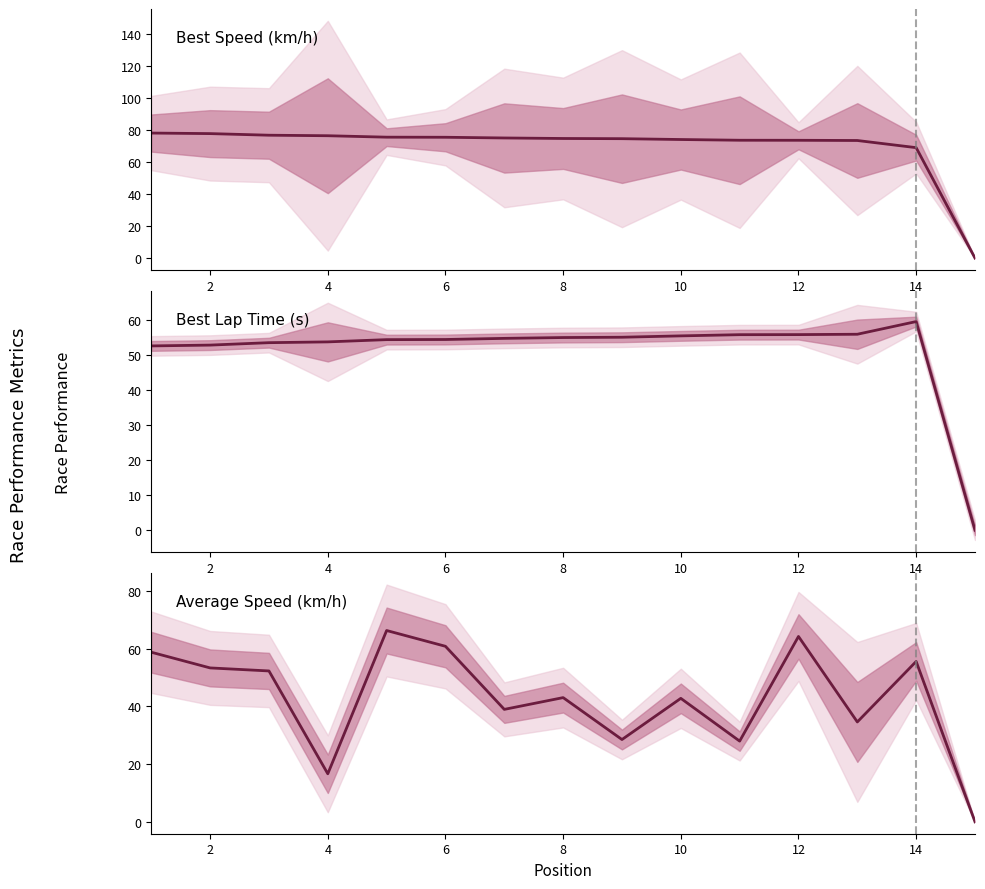

True or false: Best Lap Time and Best Speed cross at least once.

False